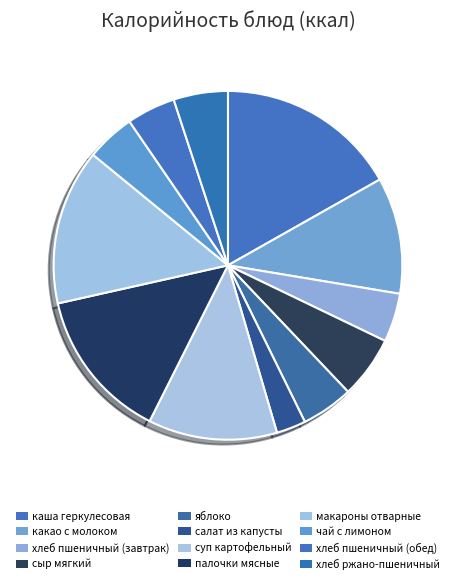

How much of the chart is everything except макароны отварные?

85.6%